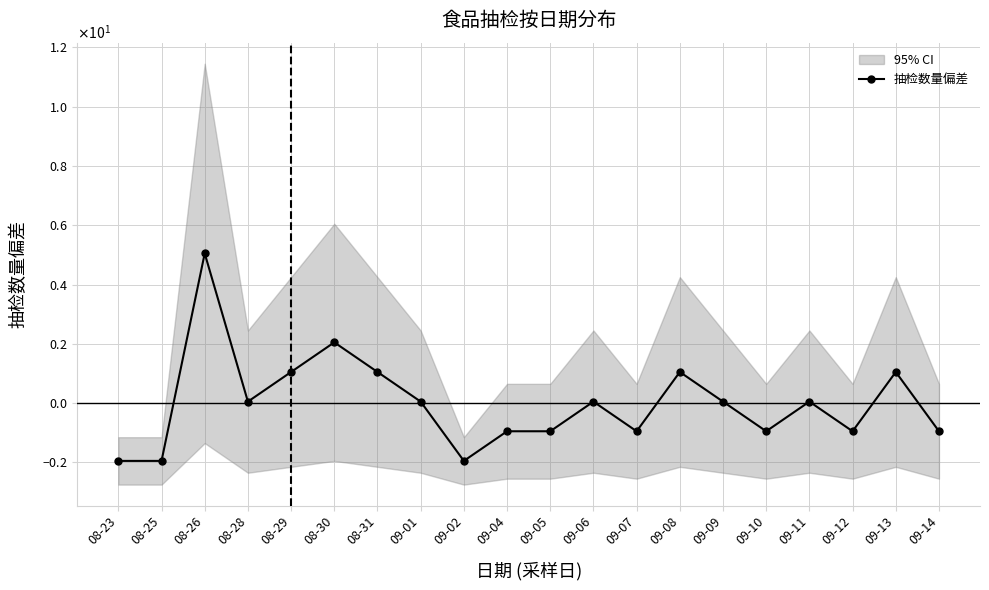

What is the smallest value displayed?

-2.0